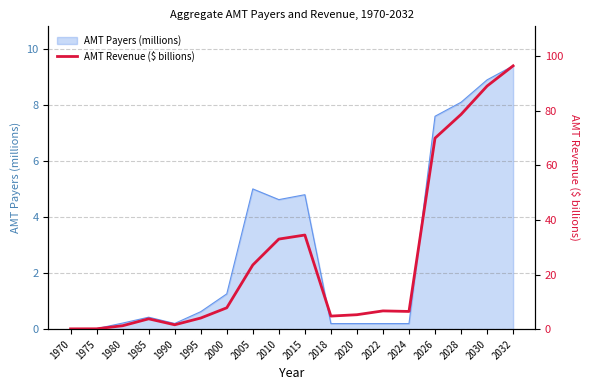

True or false: there are more than 0 points higher than both neighbors.

True